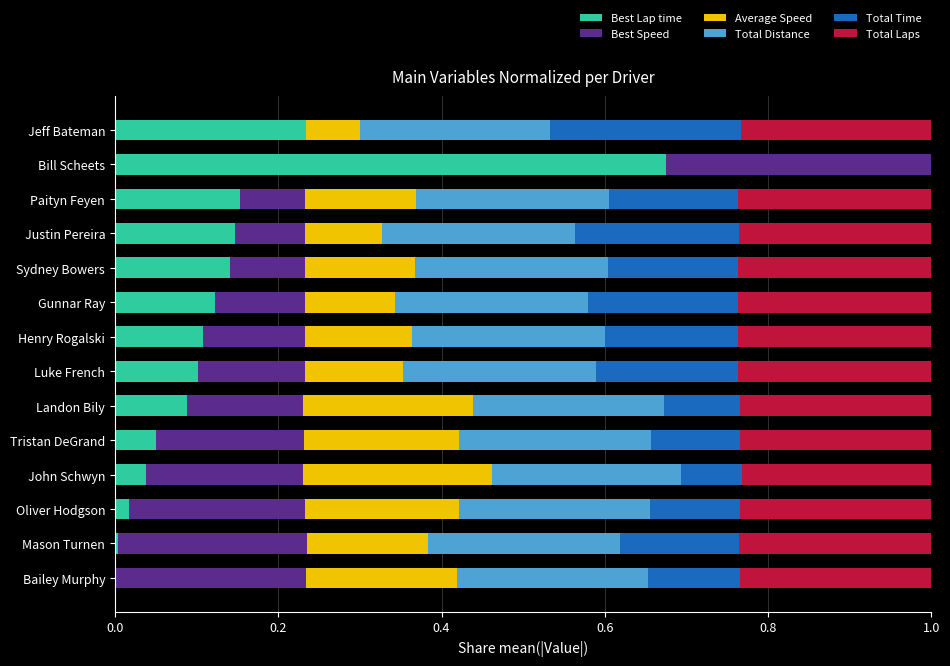

At which label does Best Lap time reach its peak?

Bill Scheets